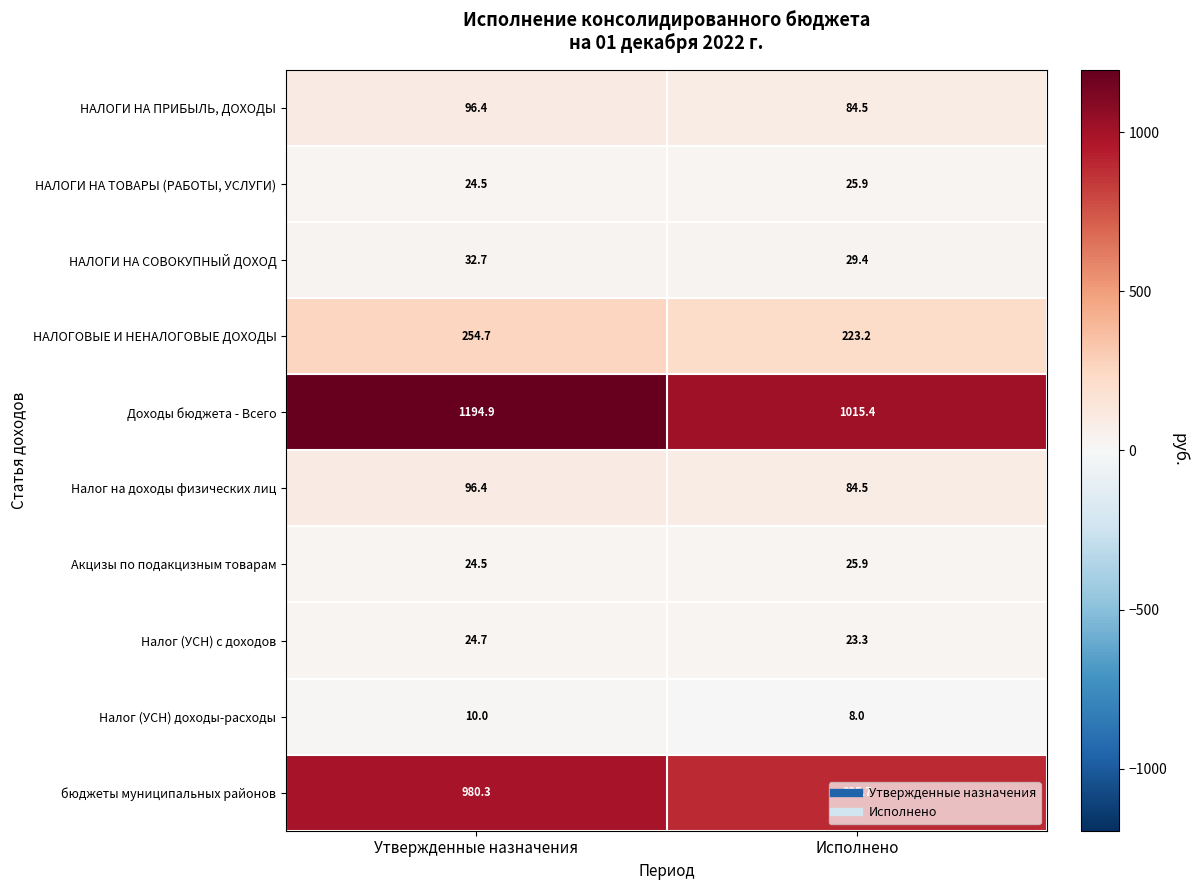

How many data points does each series have?

2